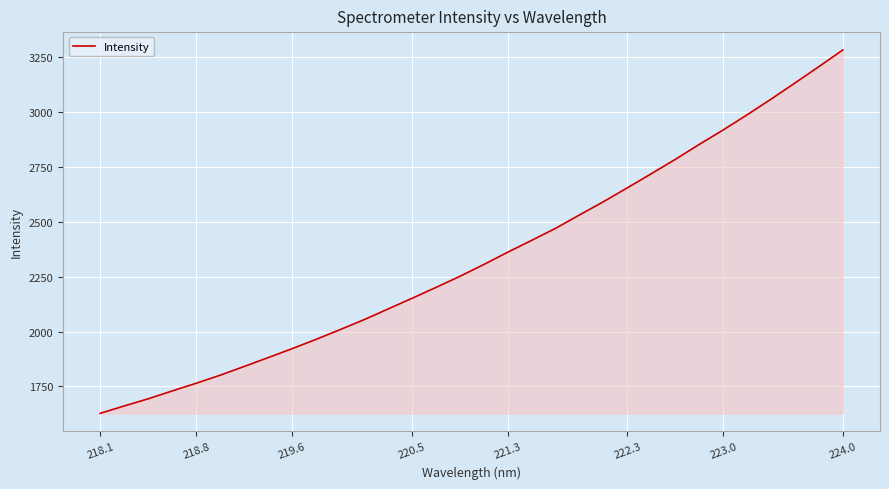

What is the sum of all values?

74942.1